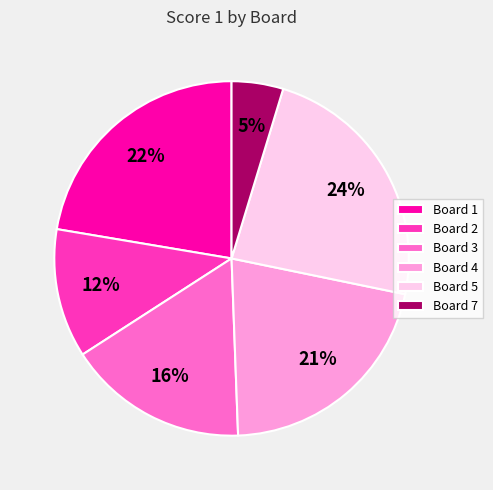

What is the largest slice in the pie chart?

Board 5